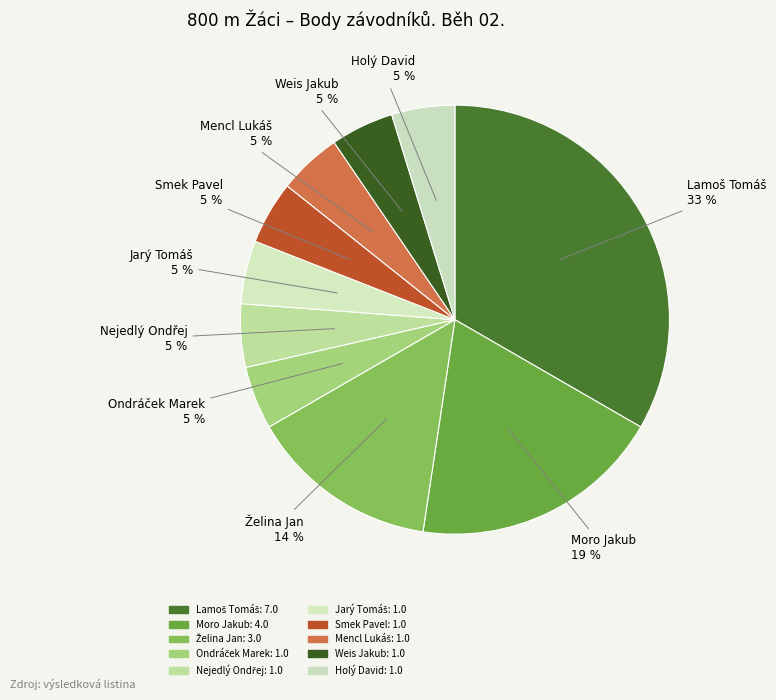

How much of the chart is everything except Mencl Lukáš?

95.2%